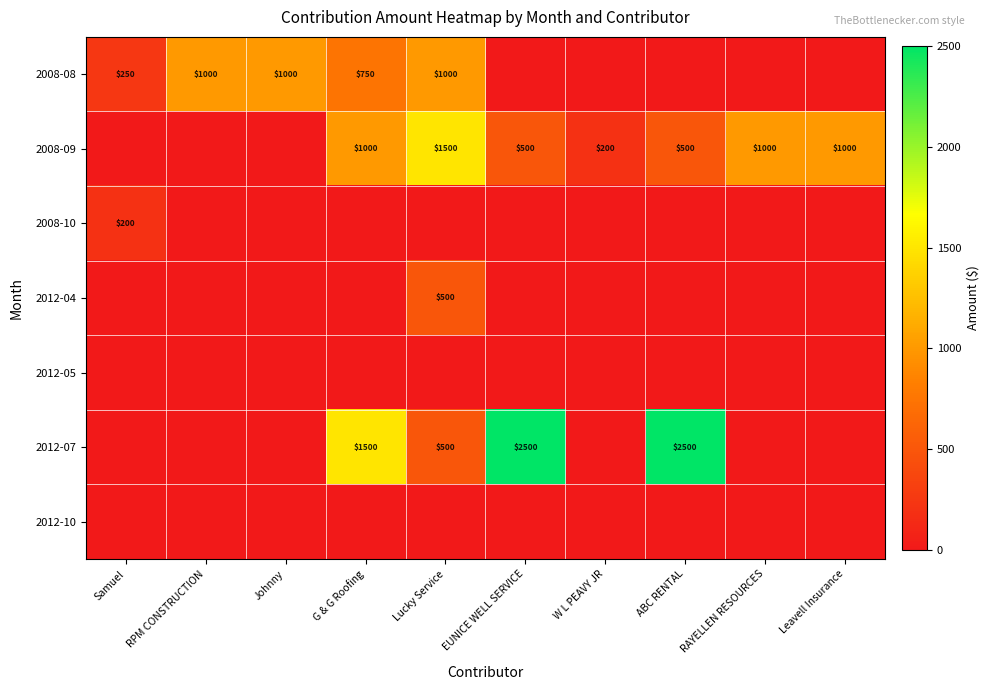

The value of 2008-08 at Lucky Service is 1485. True or false?

False